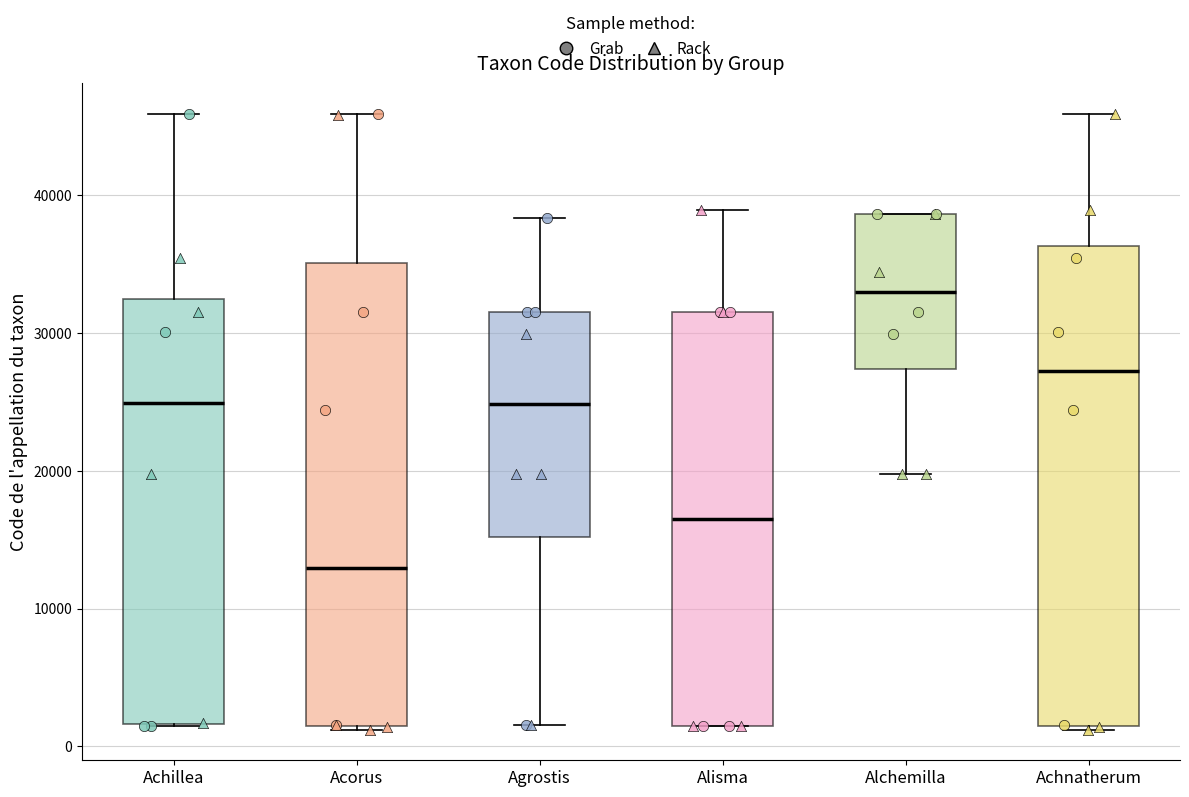

Which box is the tallest, from its lower edge to its upper edge?

Achnatherum